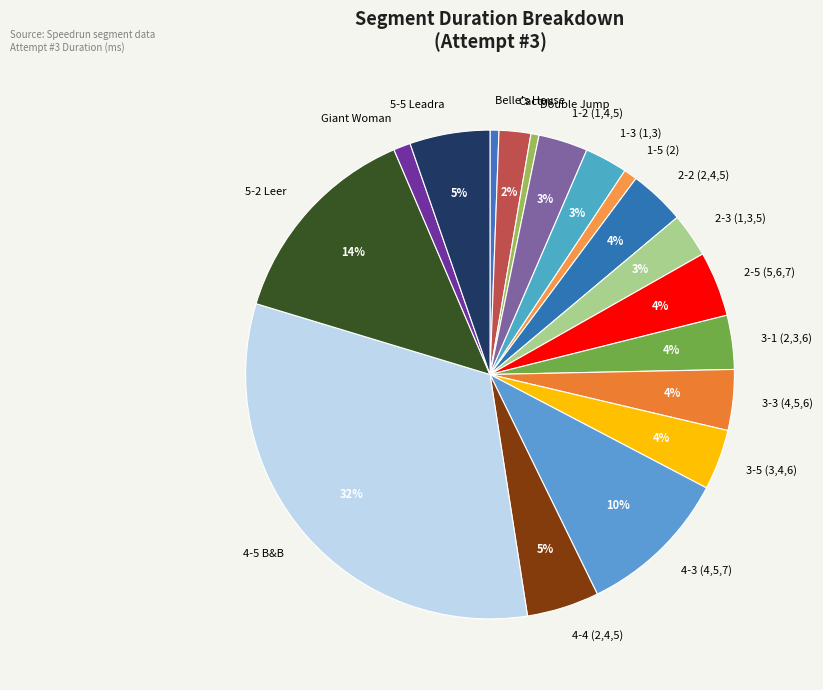

True or false: 2-2 (2,4,5) accounts for 19% of the total.

False